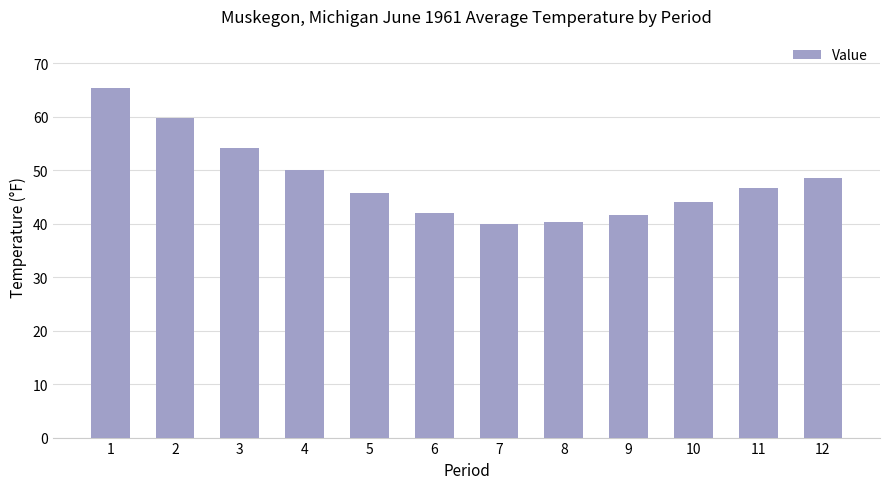

Approximately how many times larger is the value at 5 compared to 7?

1.1